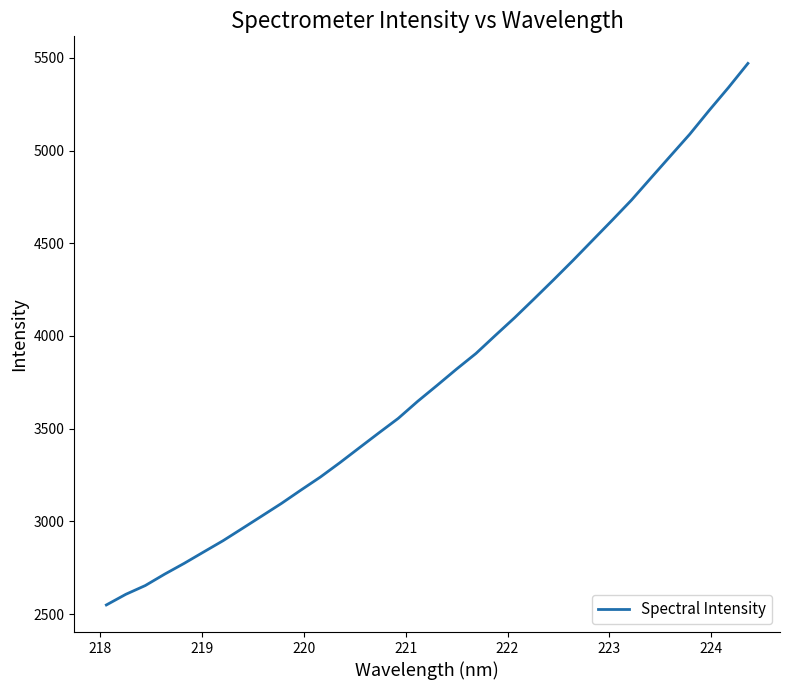

What is the minimum value shown in the chart?

2548.9